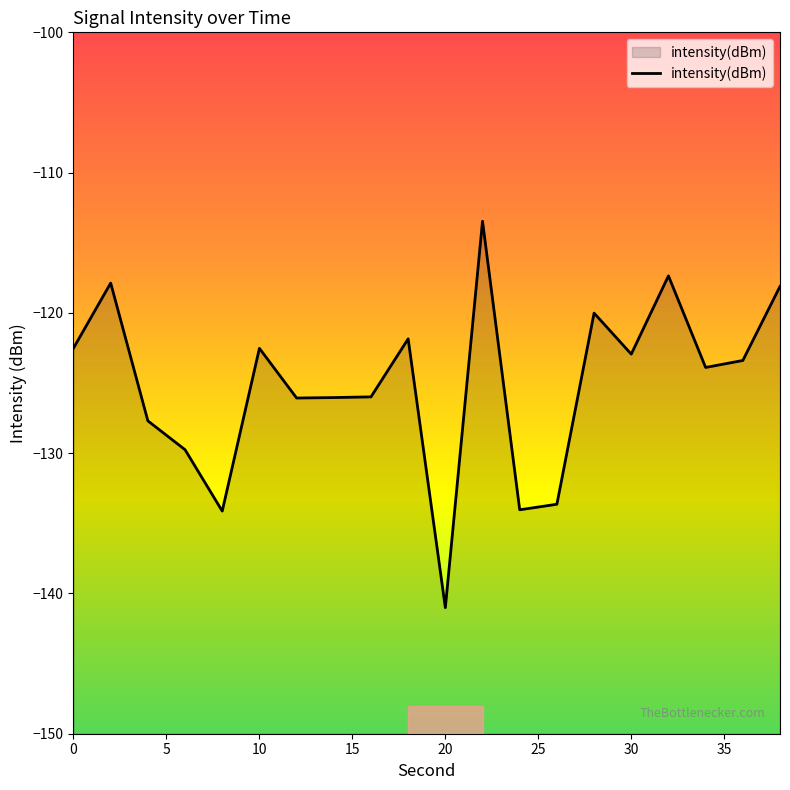

Reading right to left, list all the values displayed in this chart.

38=-118.1	36=-123.4	34=-123.9	32=-117.4	30=-122.9	28=-120.0	26=-133.6	24=-134.0	22=-113.5	20=-141.0	18=-121.8	16=-126.0	14=-126.0	12=-126.1	10=-122.5	8=-134.1	6=-129.8	4=-127.7	2=-117.9	0=-122.5